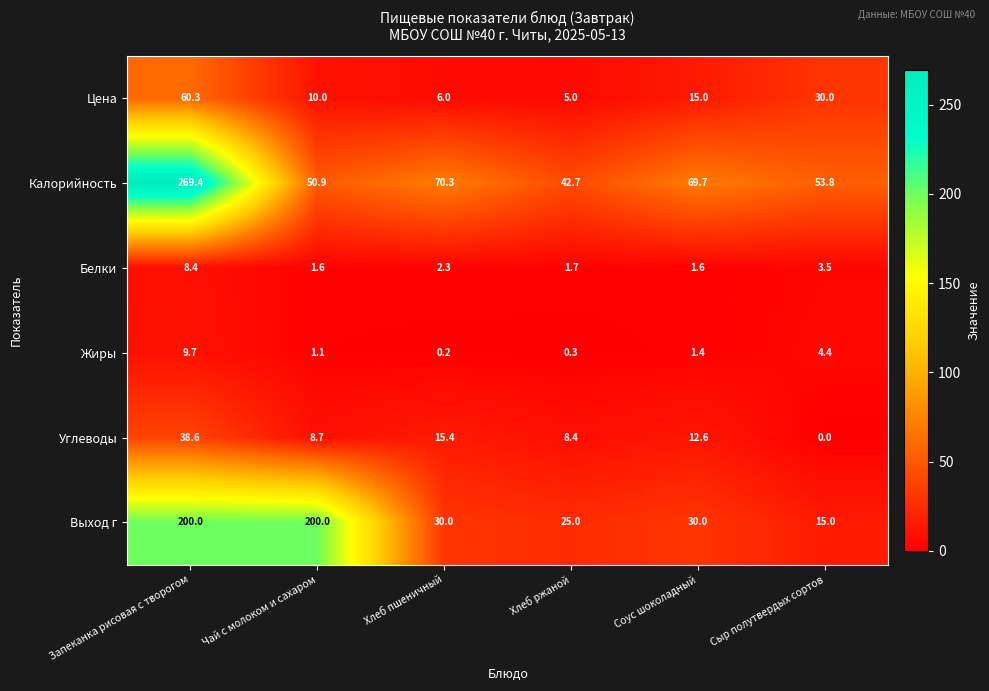

What is the sum of the Цена values at Чай с молоком и сахаром and Запеканка рисовая с творогом?

70.3